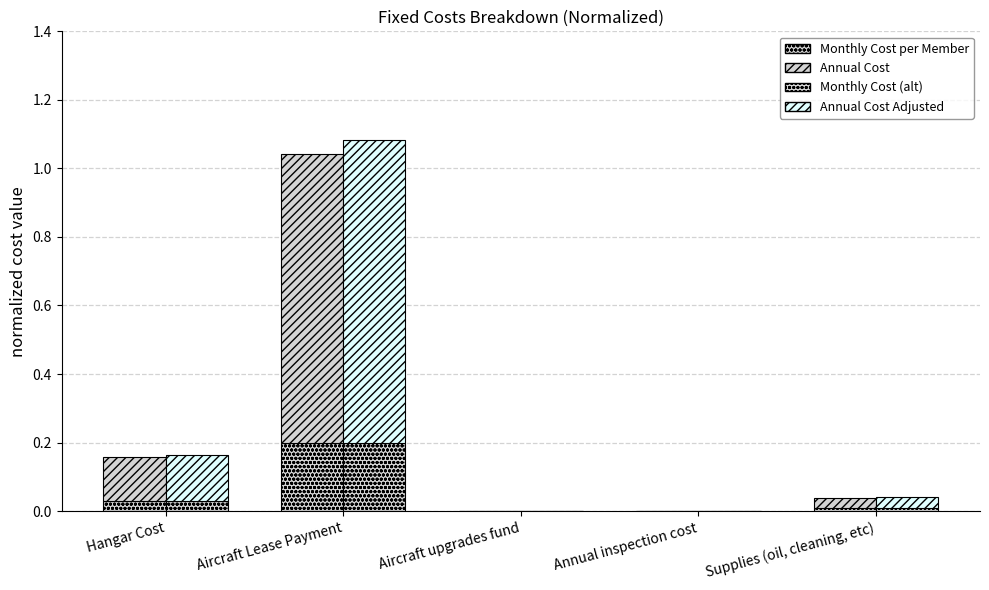

What is the label of the 1st bar from the right?

Supplies (oil, cleaning, etc)